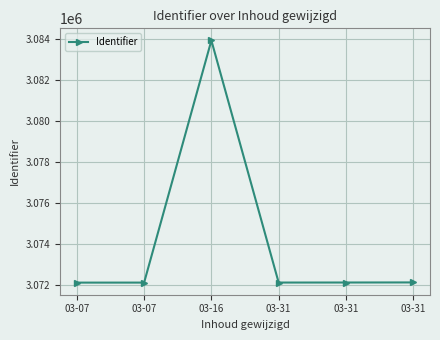

What is the sum of all values?

18444536